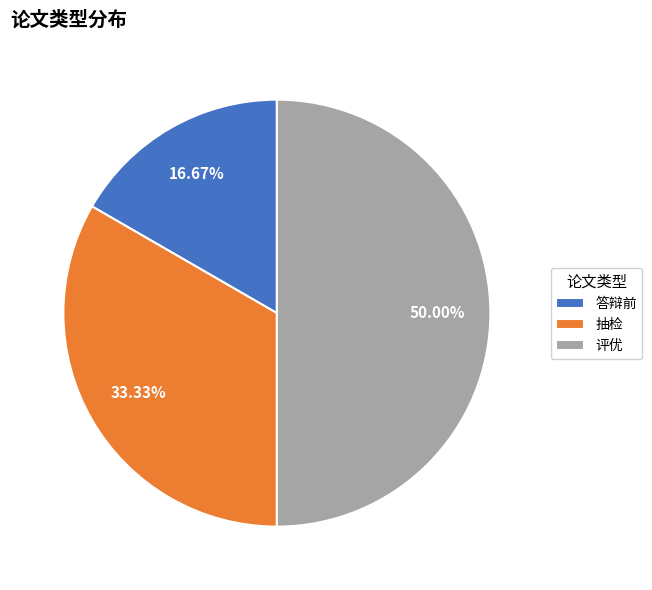

Combined, do 评优 and 答辩前 account for over 50%?

Yes